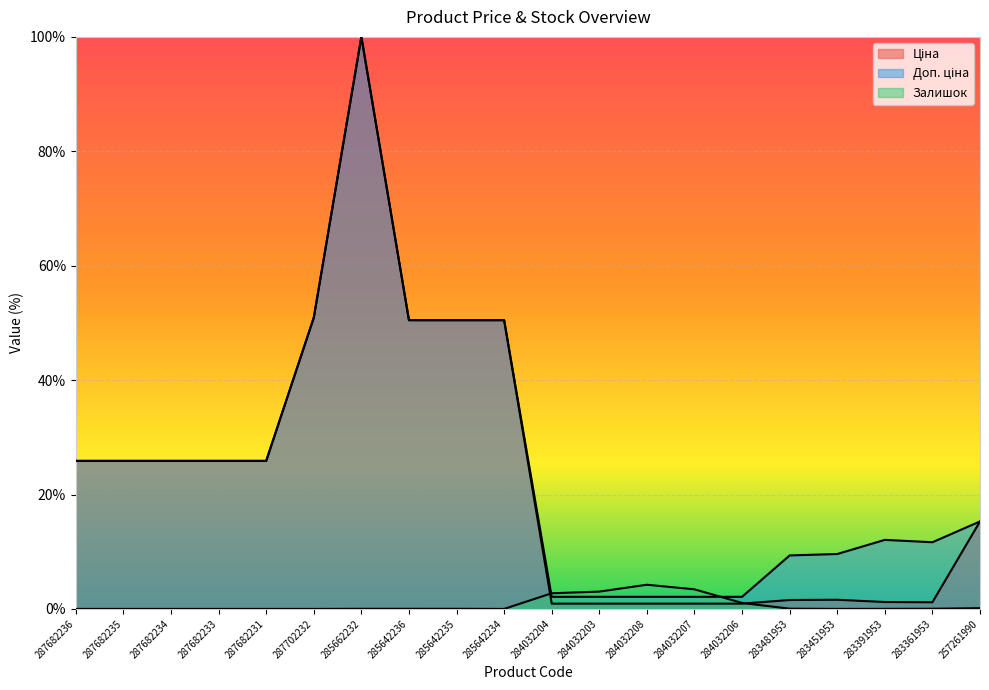

True or false: Ціна has more than 2 points higher than both neighbors.

False